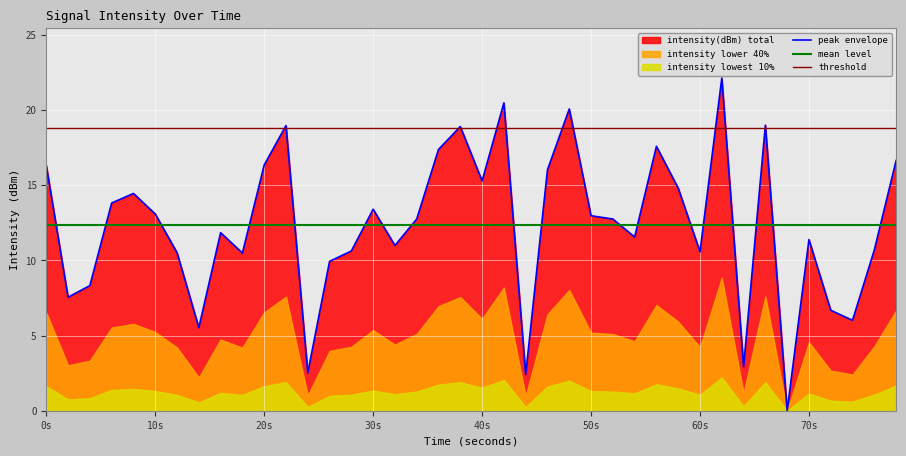

What is the highest value of the peak envelope series?

22.1